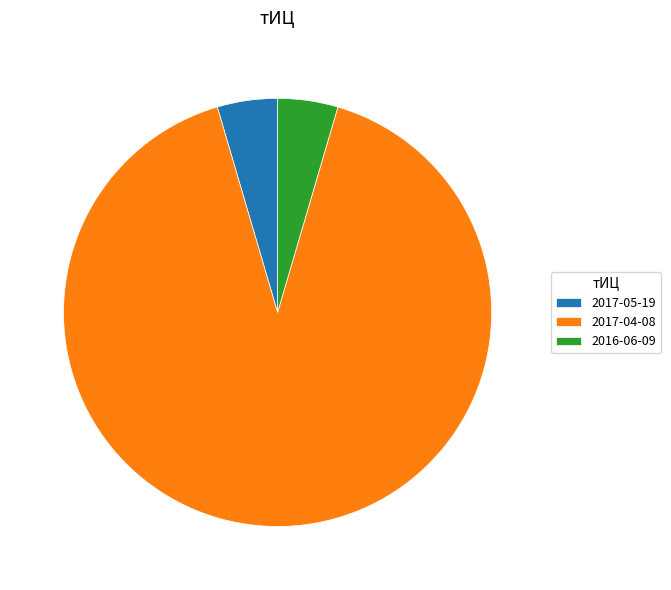

Is 2016-06-09 the majority of the pie?

No